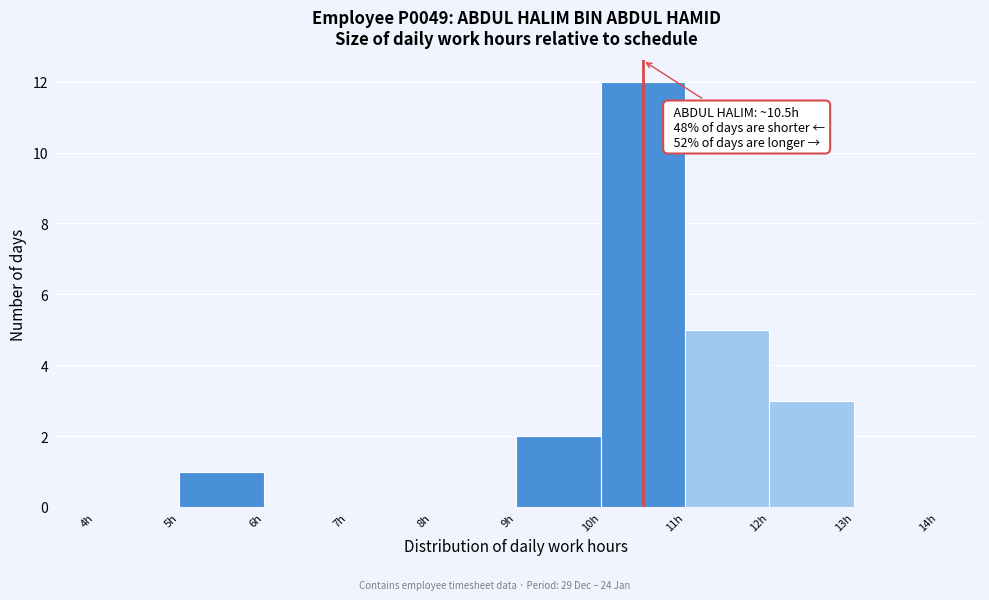

Which range on the x-axis has the tallest bar?

10 to 11